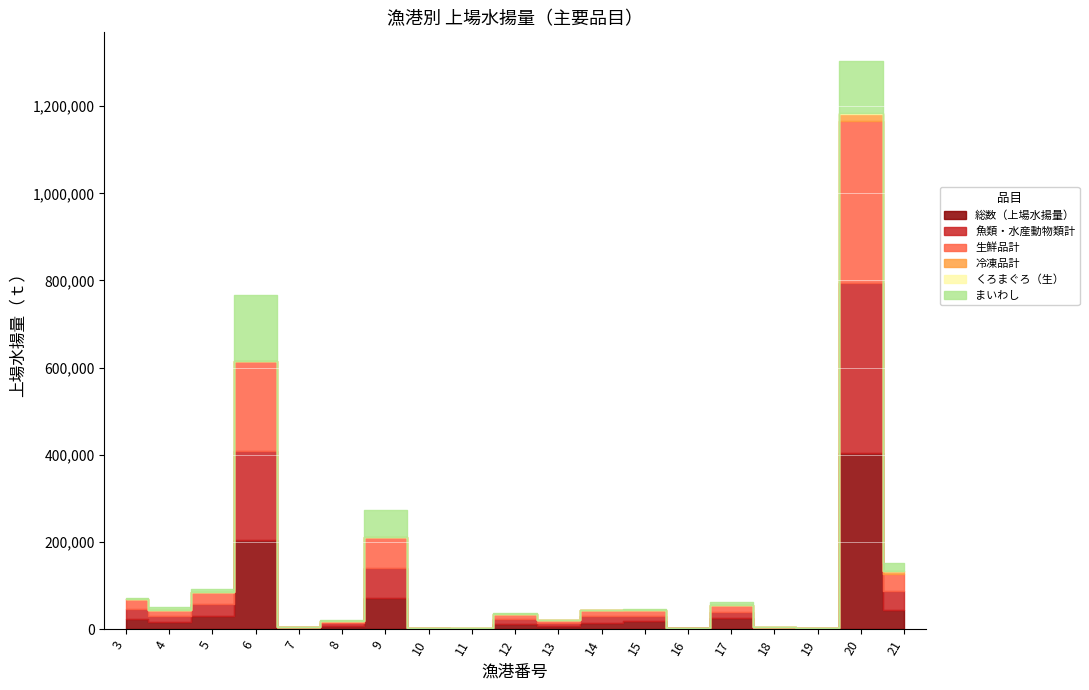

Reading left to right, extract all data points from this chart.

総数（上場水揚量）: 23296.4	15619.5	29370.1	205138.1	2270.2	8159.1	70468.5	950.4	805.1	11946.3	7096.4	14887.1	18318.7	2065.2	24721.3	1770.0	1066.8	403811.2	44266.0
魚類・水産動物類計: 23171.2	13822.7	27739.4	204696.0	1613.8	5065.0	69932.6	624.0	421.7	11674.2	6518.5	14519.1	12221.1	186.3	15440.1	1693.0	1064.1	389580.4	44078.0
生鮮品計: 23171.2	13822.7	27703.2	204696.0	1613.8	5065.0	69932.6	624.0	421.7	11674.1	6518.5	14516.5	12221.1	184.3	15440.1	523.9	1064.1	371464.9	38396.0
冷凍品計: 0.0	0.0	0.0	0.0	0.0	0.0	0.0	0.0	0.0	0.0	0.0	0.0	0.0	0.0	0.0	1169.1	0.0	18082.6	5682.0
くろまぐろ（生）: 0.0	0.2	3.5	0.0	0.3	0.0	0.0	0.0	0.2	1.2	1.0	0.0	2.7	0.0	0.0	0.0	56.3	1859.8	5.0
まいわし: 1579.1	7530.6	6671.2	151098.7	0.0	2166.1	64116.9	0.0	0.0	1241.2	0.5	0.0	3626.6	0.0	7224.5	21.0	0.0	119463.7	18436.0